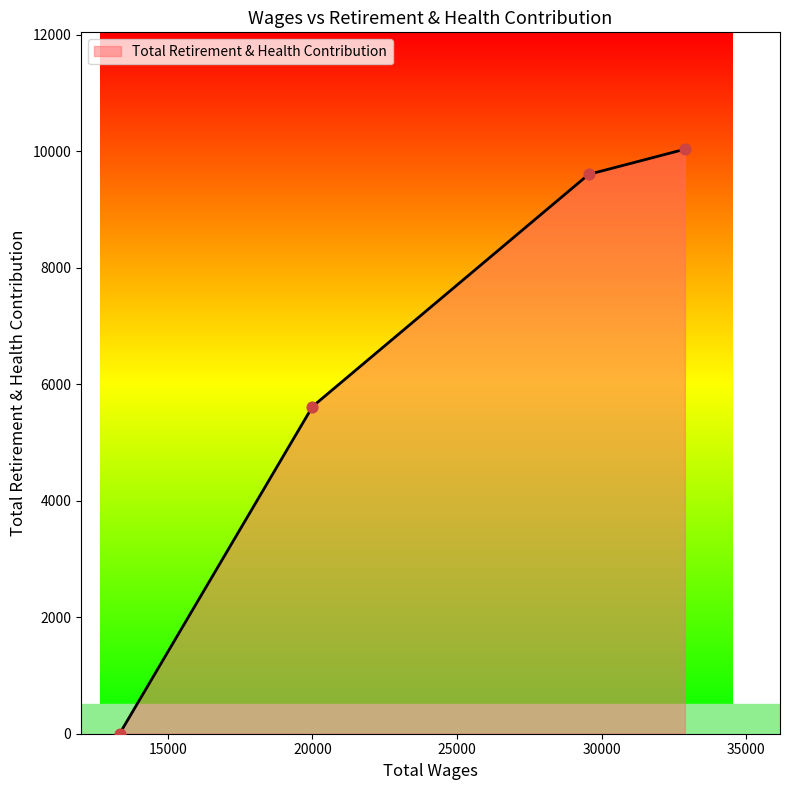

What is the maximum value shown in the chart?

10033